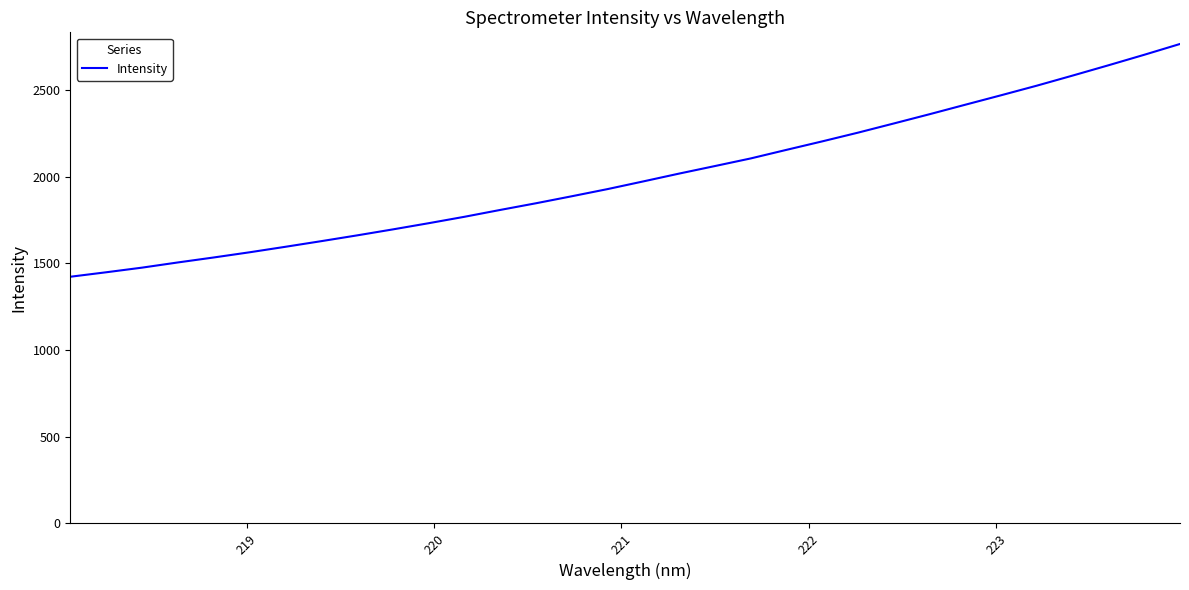

What is the greatest value displayed?

2765.6